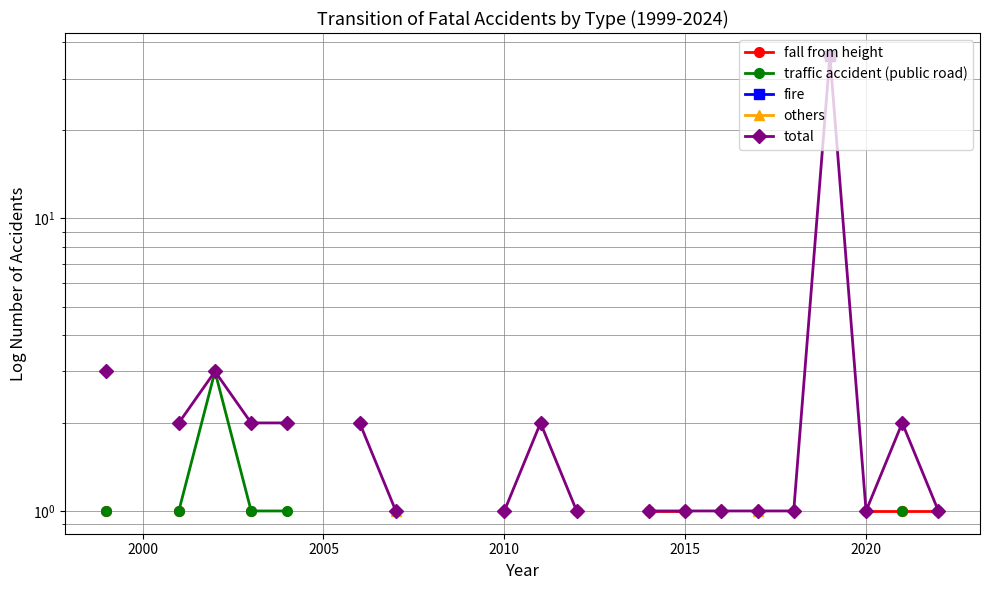

What is the label of the 23rd point from the right?

2010